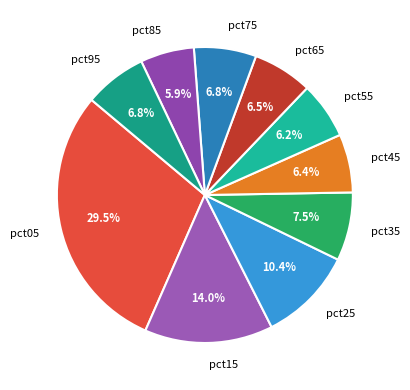

Combined, what portion of the pie is pct15 and pct75?

20.8%